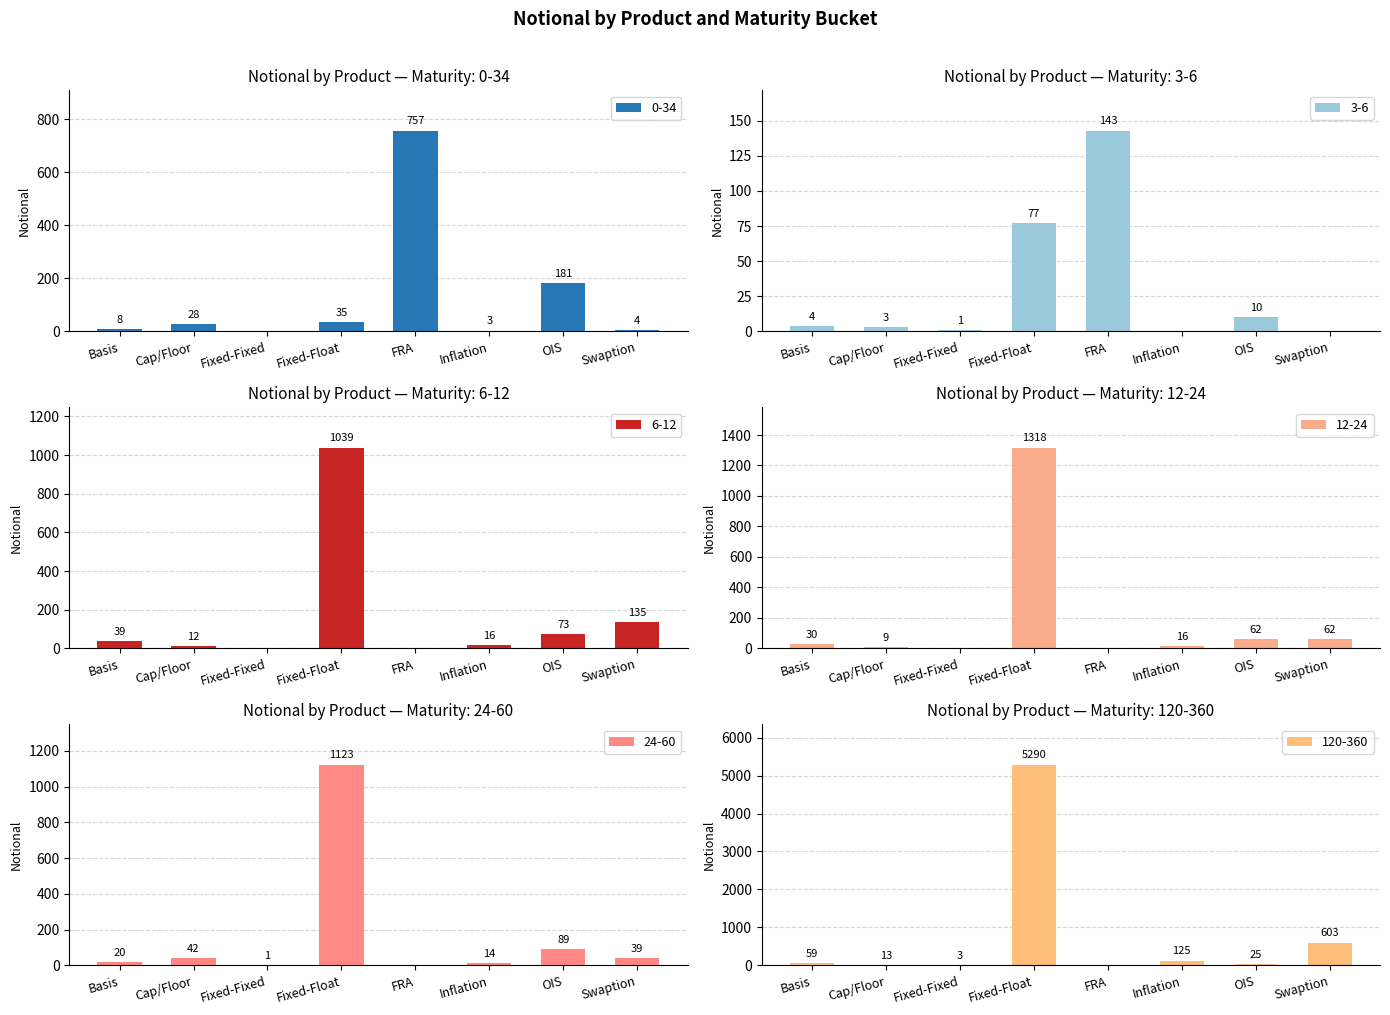

At which label is 0-34 closest to 378?

OIS